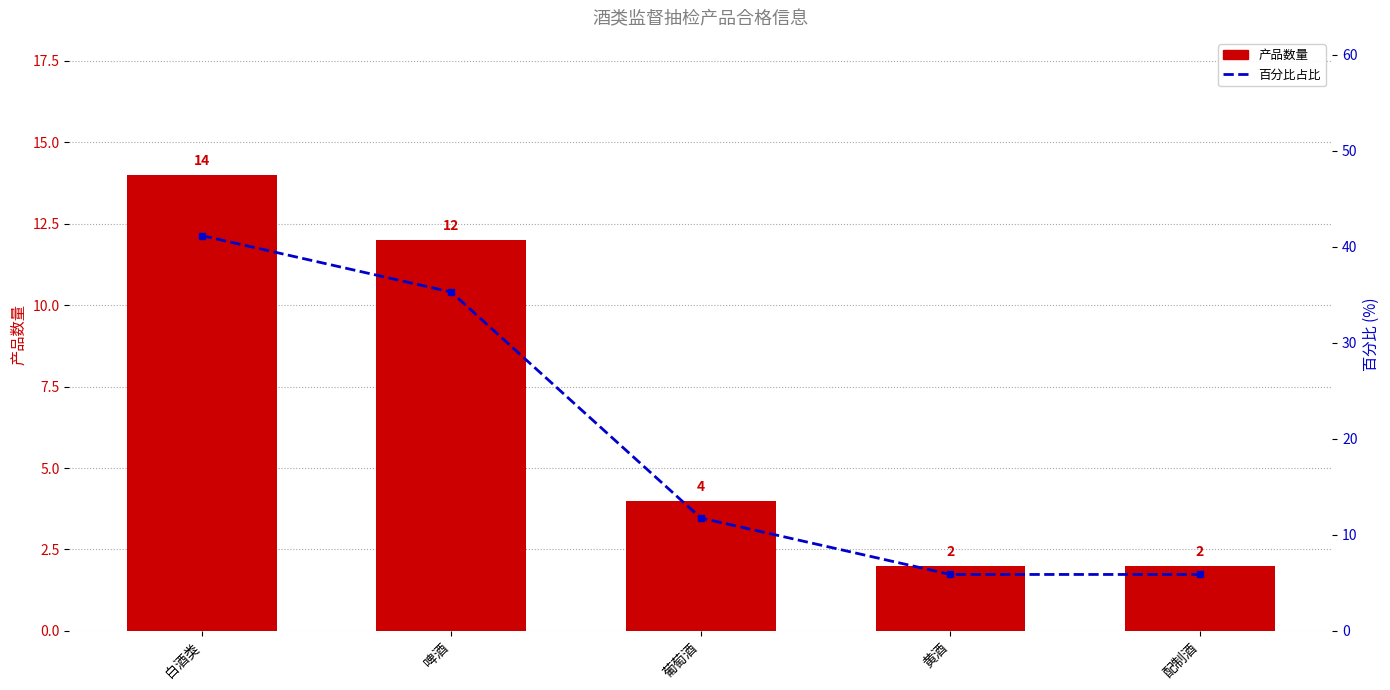

At which category is the sum across all series the highest?

白酒类